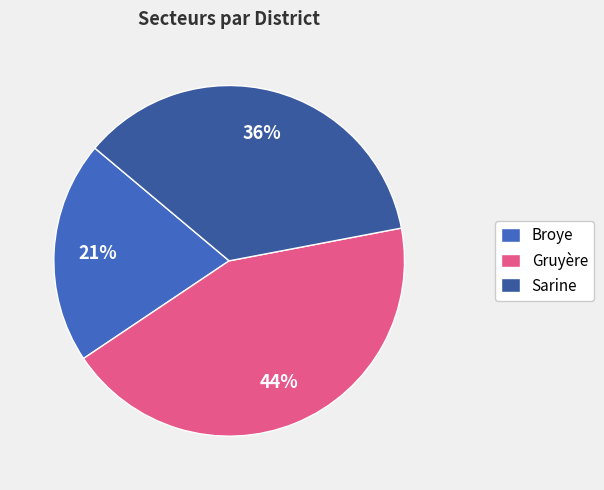

Combined, do Gruyère and Broye account for over 50%?

Yes